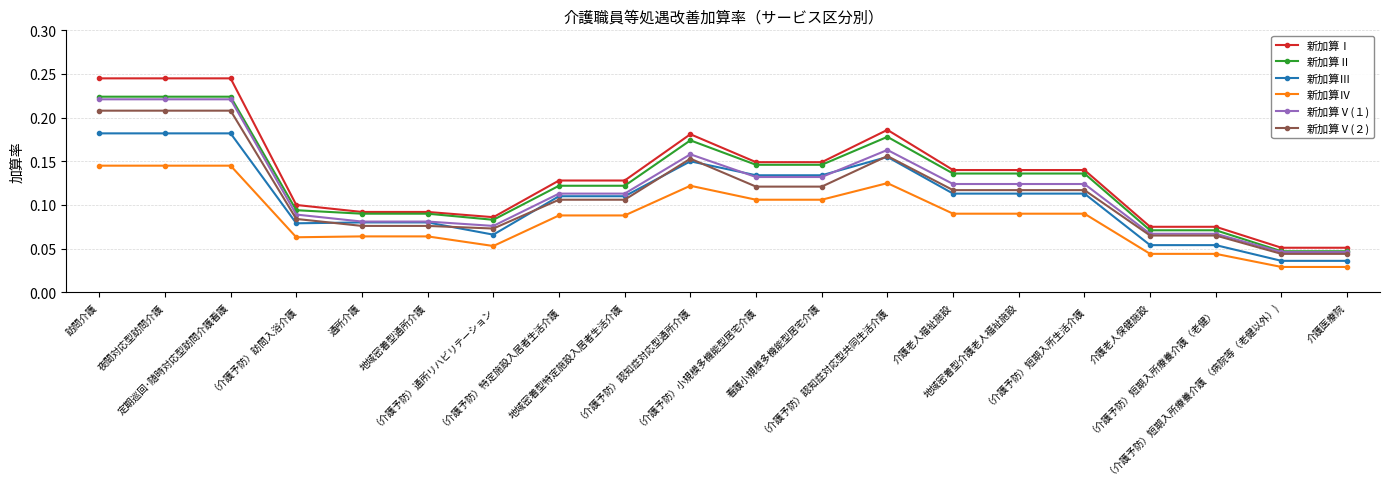

The 新加算Ⅲ series shows 0.2 at （介護予防）短期入所生活介護. True or false?

False